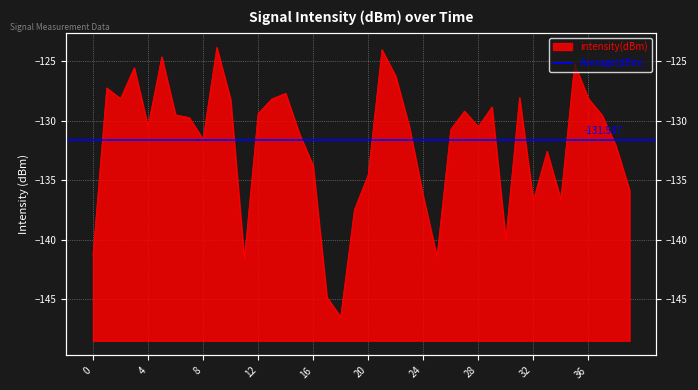

Reading left to right, extract all data points from this chart.

-141.3	-127.2	-128.1	-125.6	-130.5	-124.6	-129.5	-129.7	-131.6	-123.8	-128.2	-141.6	-129.4	-128.2	-127.7	-131.1	-133.8	-144.8	-146.5	-137.5	-134.5	-124.0	-126.3	-130.5	-136.3	-141.4	-130.7	-129.2	-130.5	-128.8	-140.0	-128.0	-136.7	-132.6	-136.6	-125.2	-128.1	-129.5	-132.1	-135.9